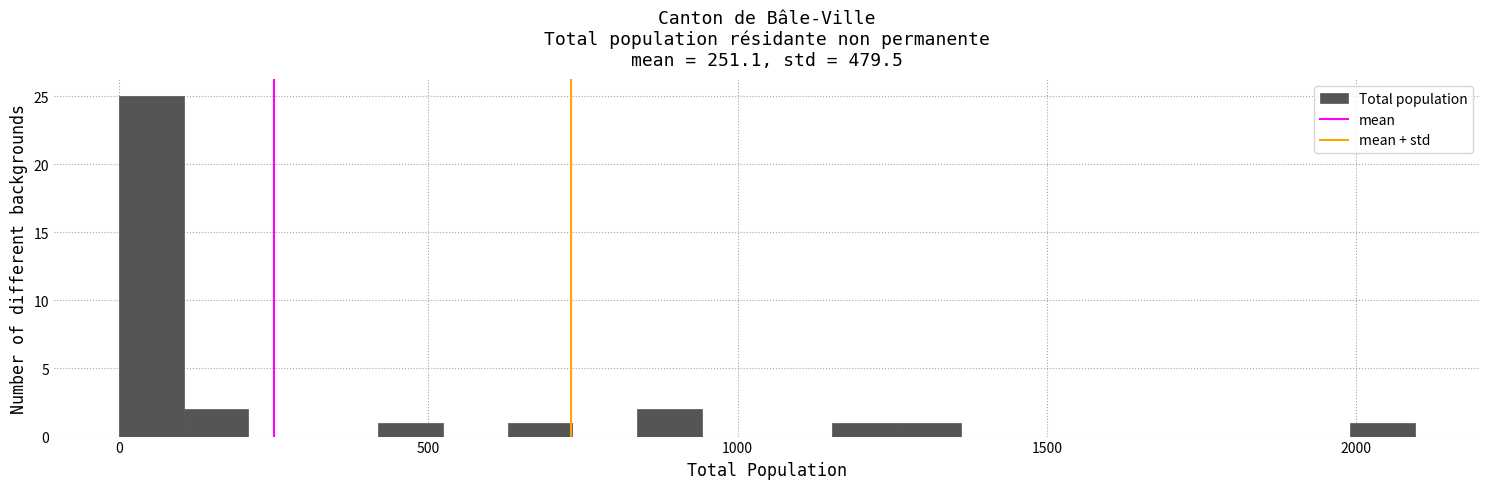

Read against the x-axis, roughly where is the centre of the tallest bar?

50